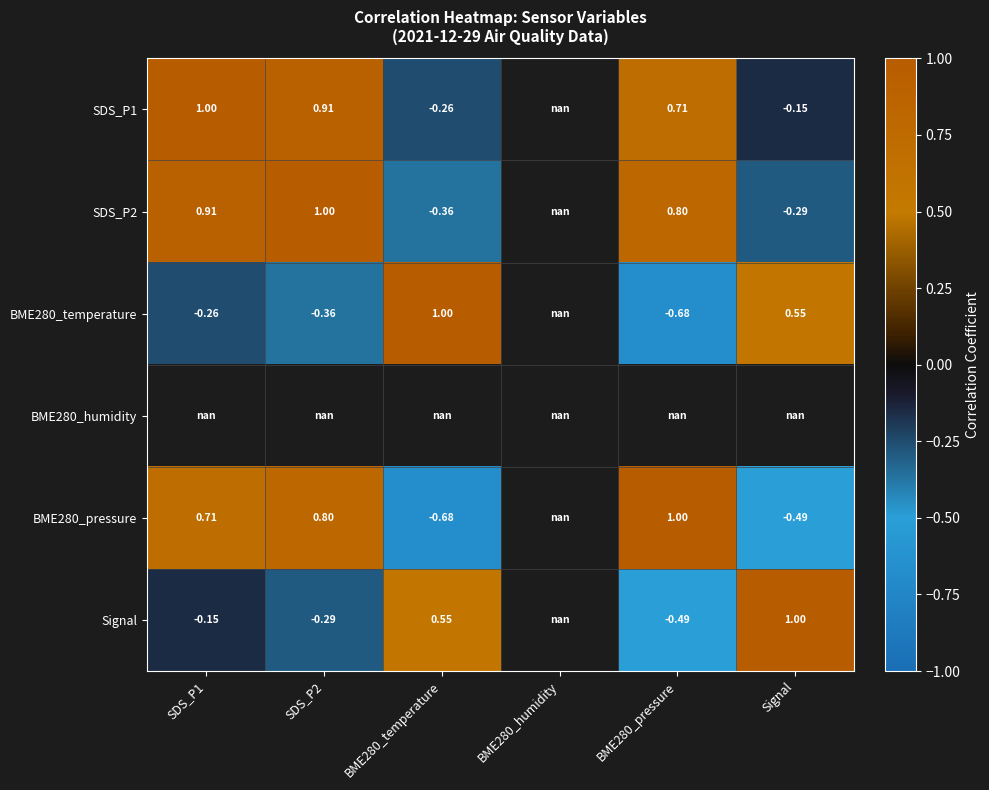

What is the maximum value shown in the chart?

1.0